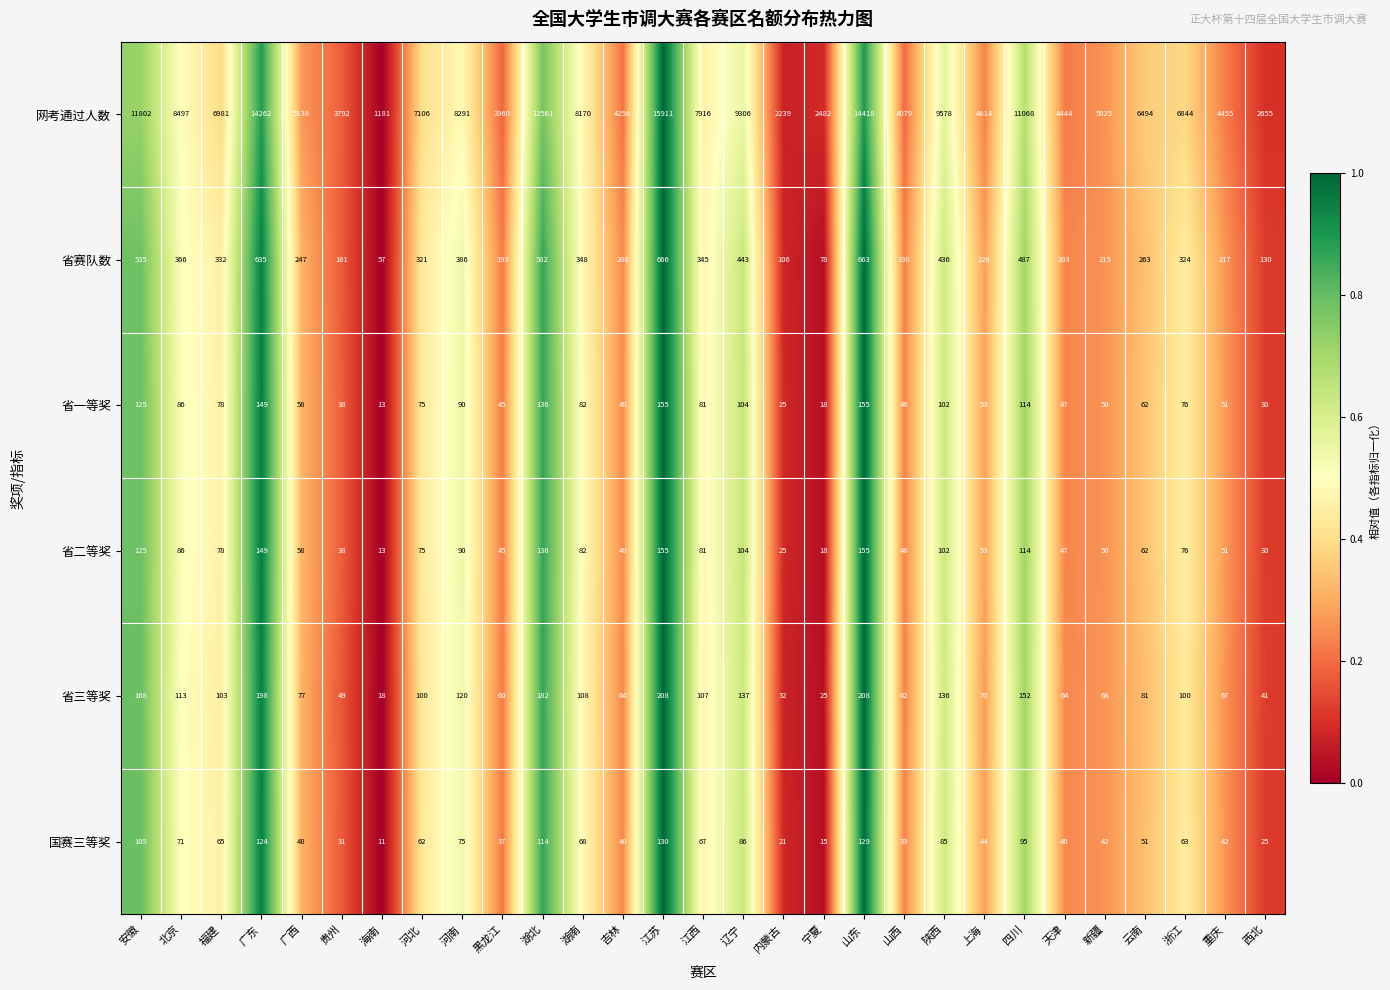

True or false: 省一等奖 has a value of 123 at 江西.

False